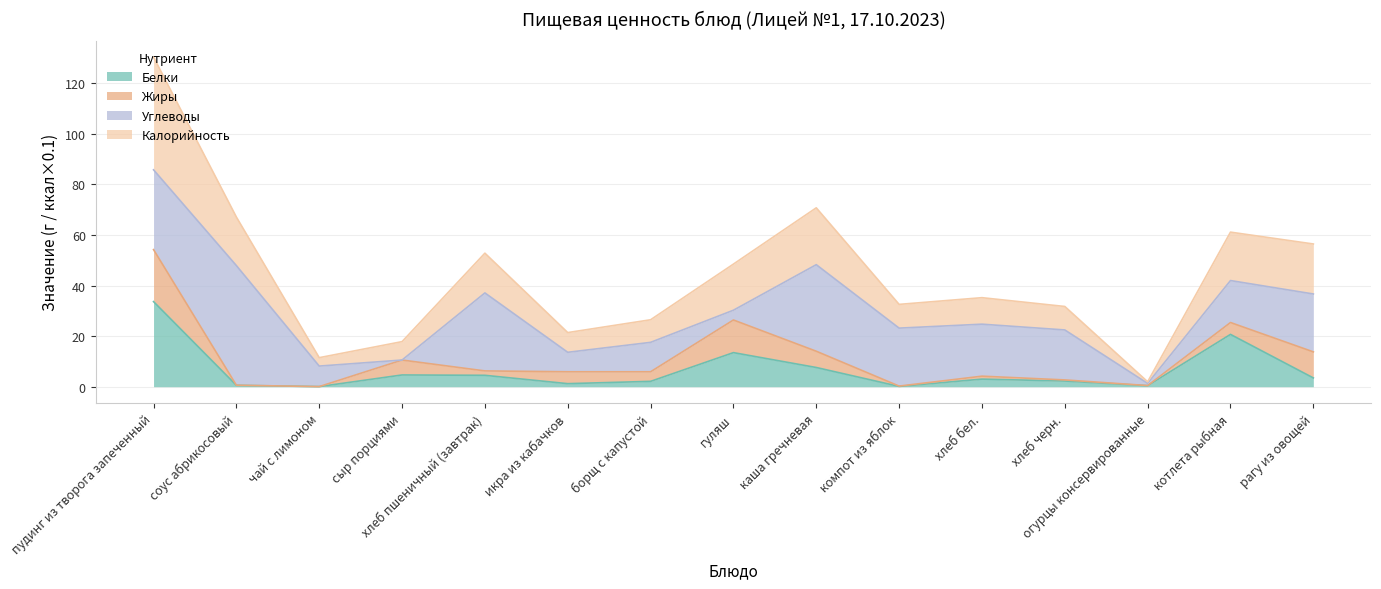

The value of Калорийность at пудинг из творога запеченный is 223.9. True or false?

False